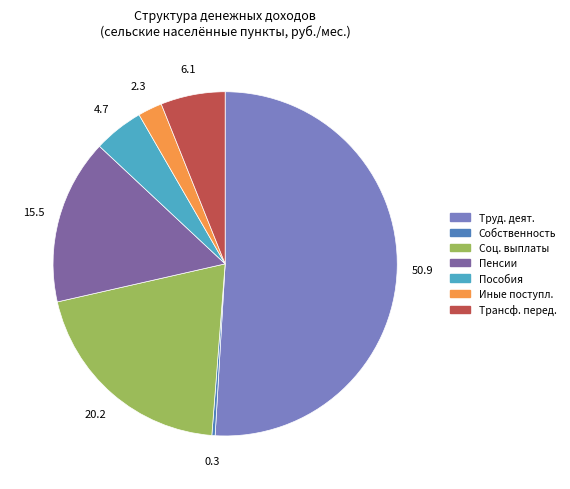

Between Соц. выплаты and Трансф. перед., which is larger?

Соц. выплаты